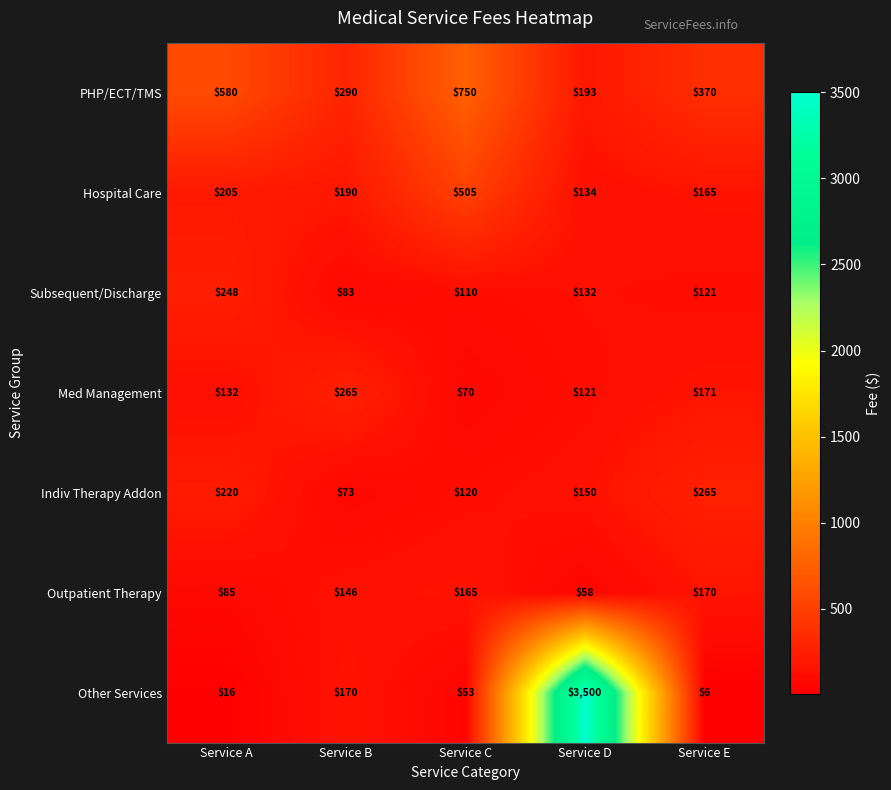

At Service A, list the series in order from largest to smallest.

PHP/ECT/TMS, Subsequent/Discharge, Indiv Therapy Addon, Hospital Care, Med Management, Outpatient Therapy, Other Services